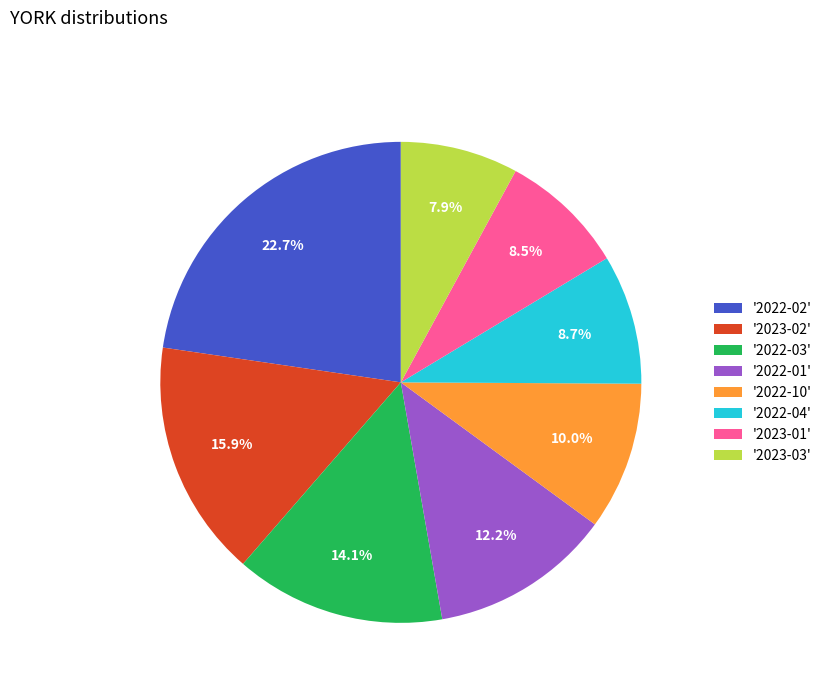

Does '2023-02' account for over 50% of the chart?

No